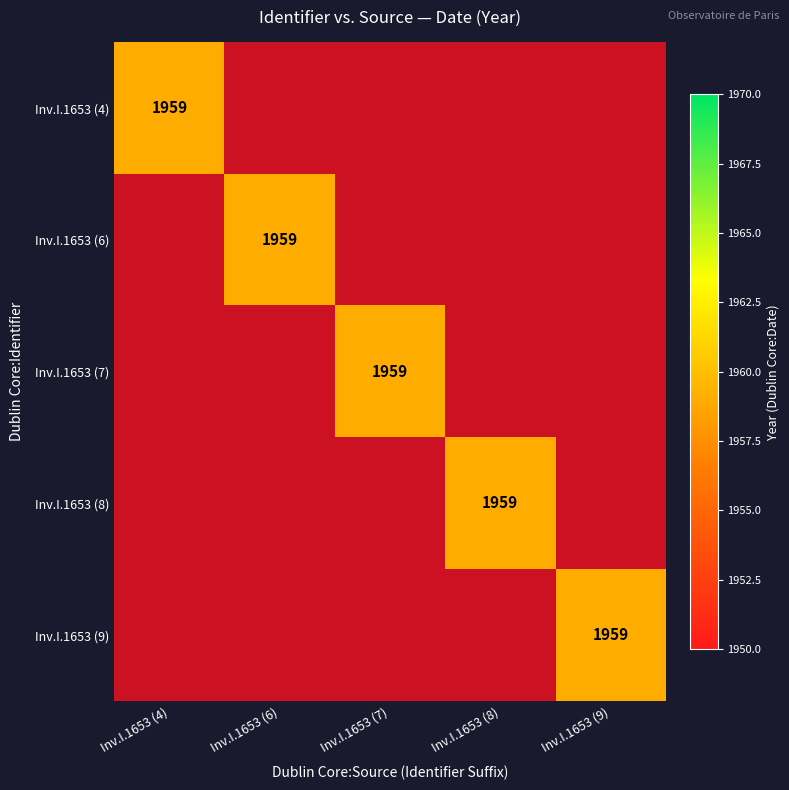

The value of up-cosmos-Inv.I.1653 (8) at up-cosmos-Inv.I.1653 (4) et Inv.I.1653 is 0. True or false?

True